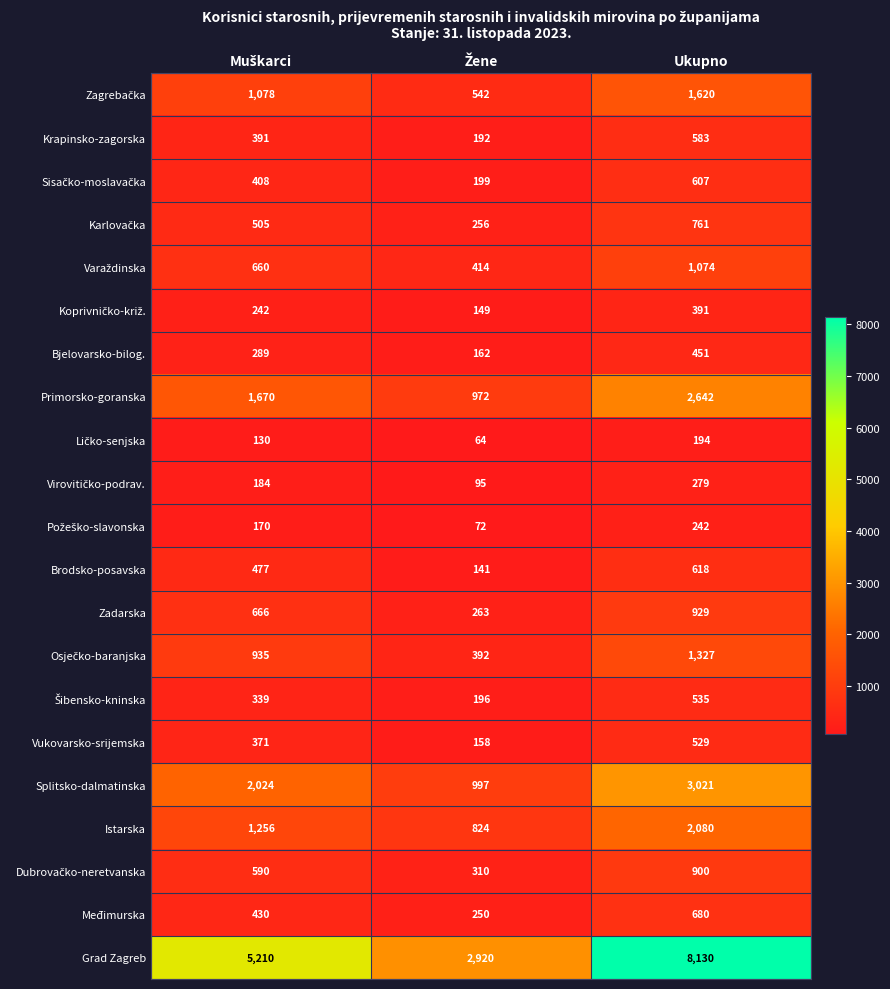

What is the difference between the maximum and minimum values in the Primorsko-goranska series?

1670